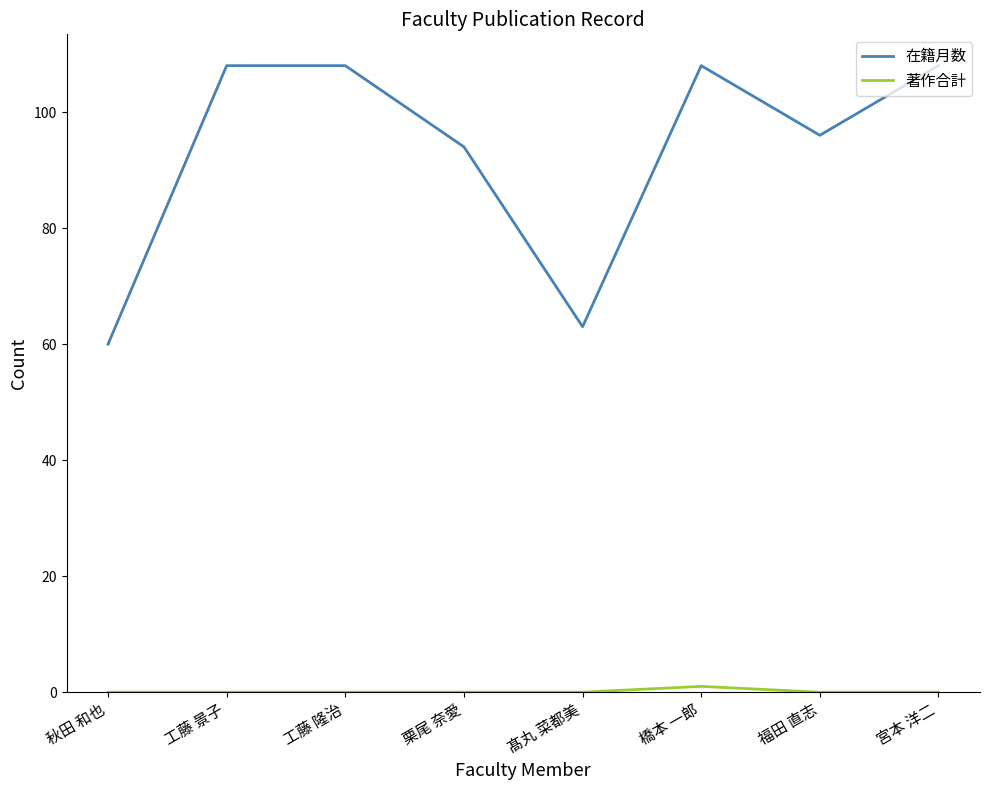

What is the maximum value shown in the chart?

108